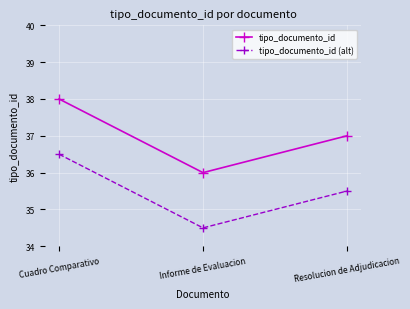

How many data points does each series have?

3